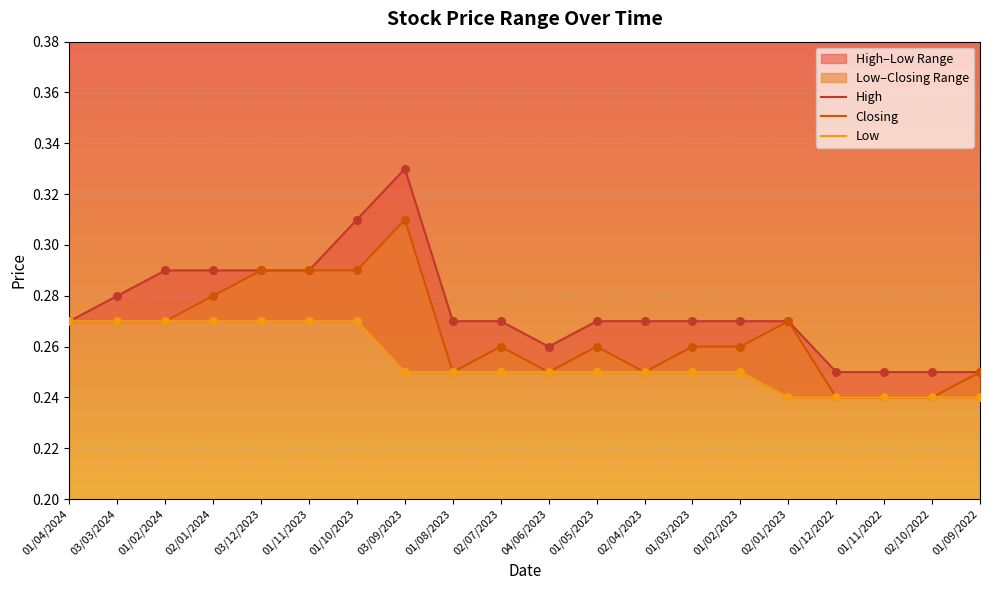

Which series has the largest total across all categories?

High